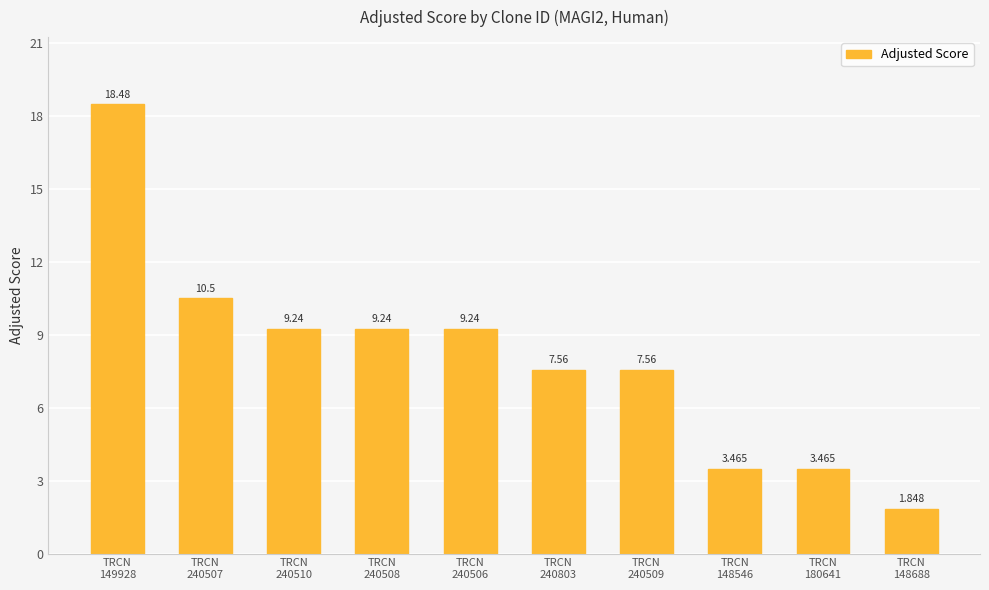

Which has a higher value, TRCN
149928 or TRCN
148688?

TRCN
149928